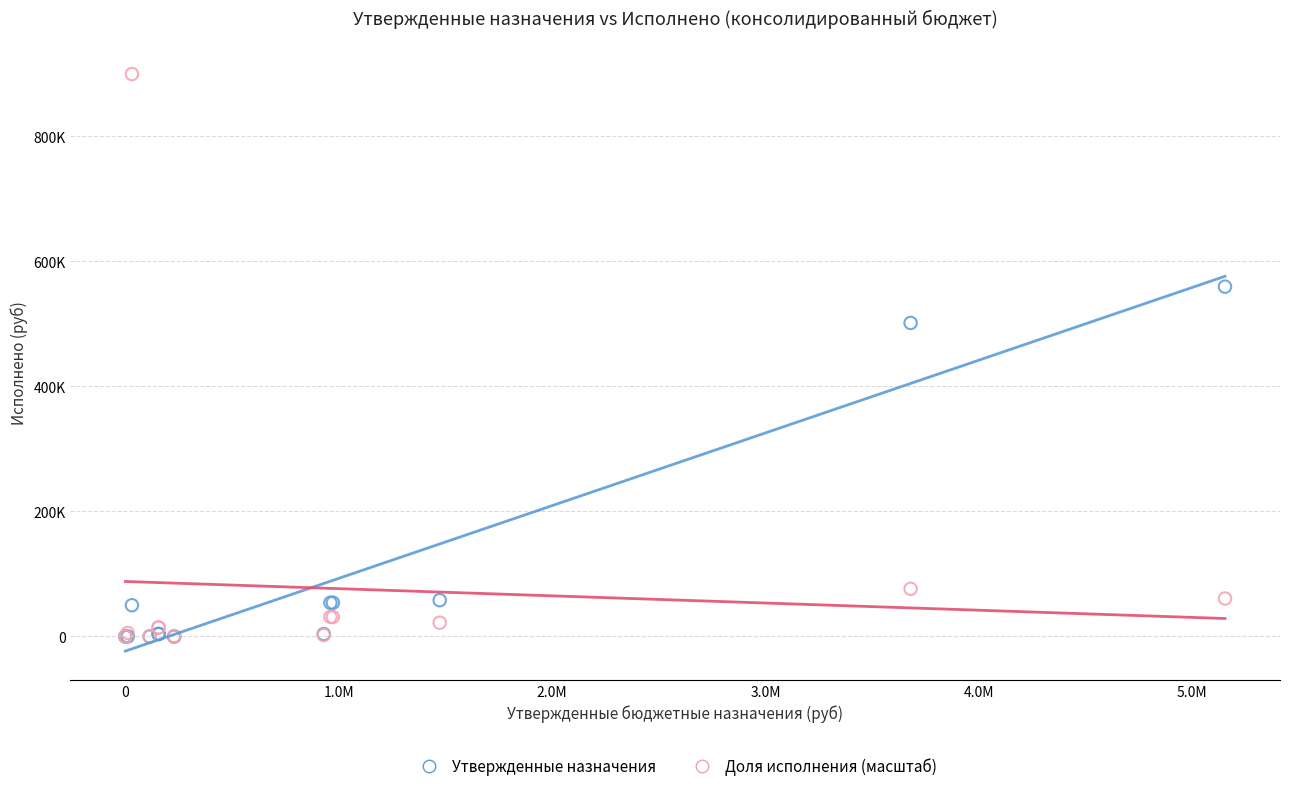

What are all the series names shown in the legend?

Утвержденные назначения, Доля исполнения (масштаб)